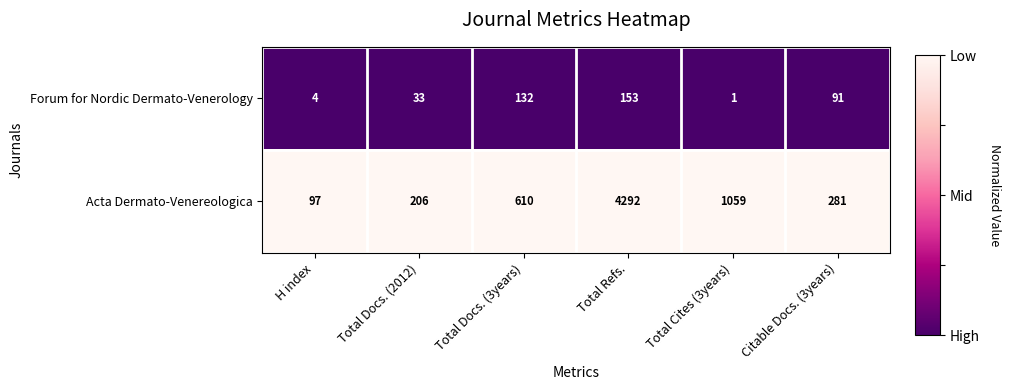

List the series in order of their peak value, lowest first.

Forum for Nordic Dermato-Venerology, Acta Dermato-Venereologica